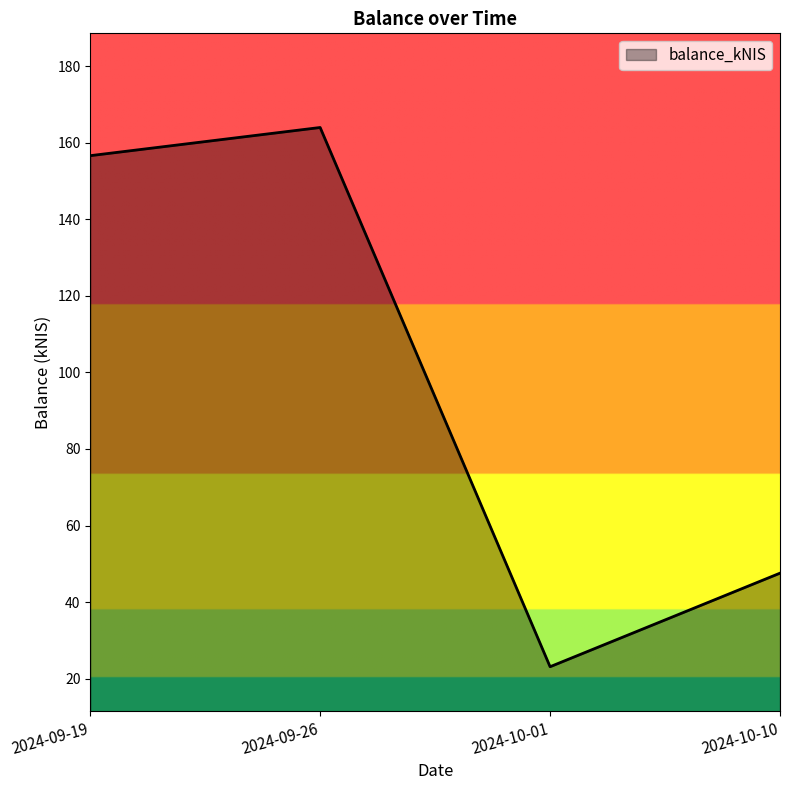

What is the difference between the values at 2024-09-19 and 2024-09-26?

7.4